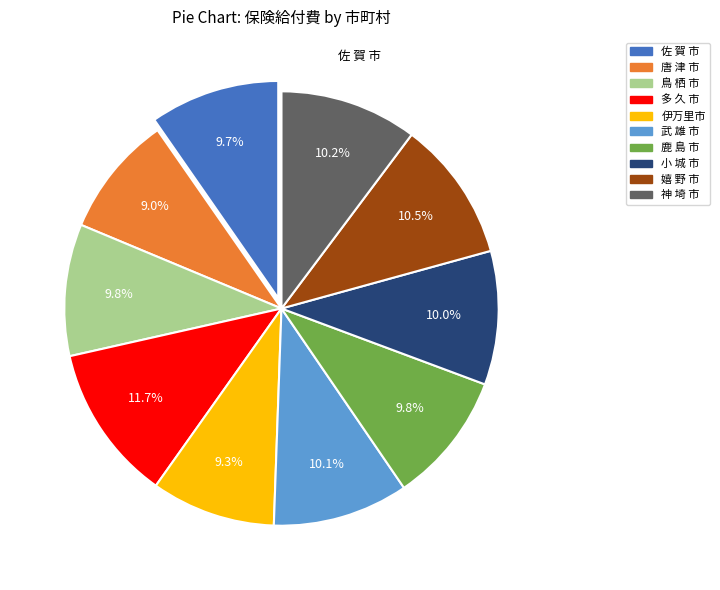

Approximately how many times larger is the value at 佐 賀 市 compared to 鹿 島 市?

1.0